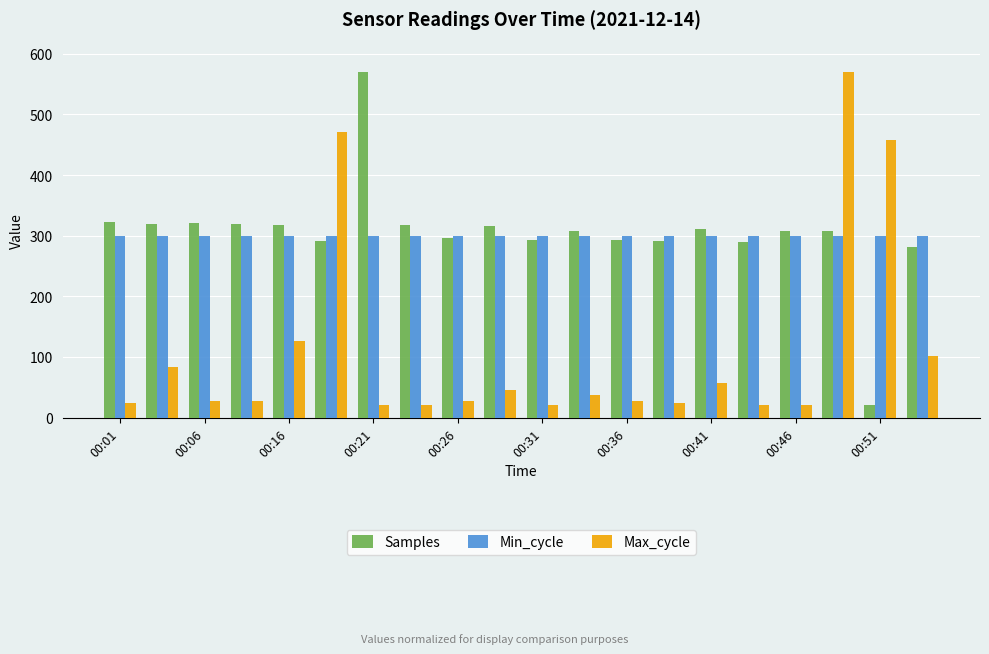

What is the difference between the second highest and second lowest values in the Max_cycle series?

451.4